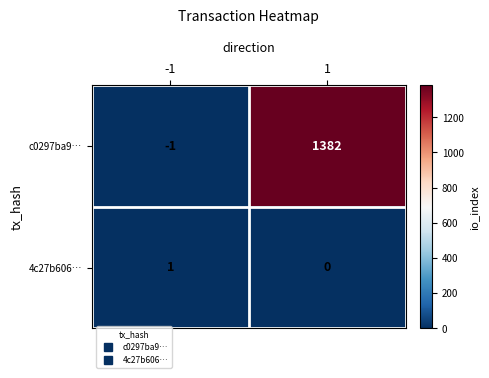

What is the difference between the highest and lowest values at 1?

1382